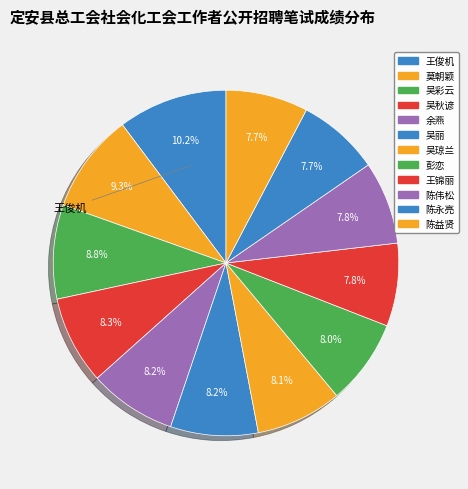

True or false: 陈益贤 accounts for 8% of the total.

True